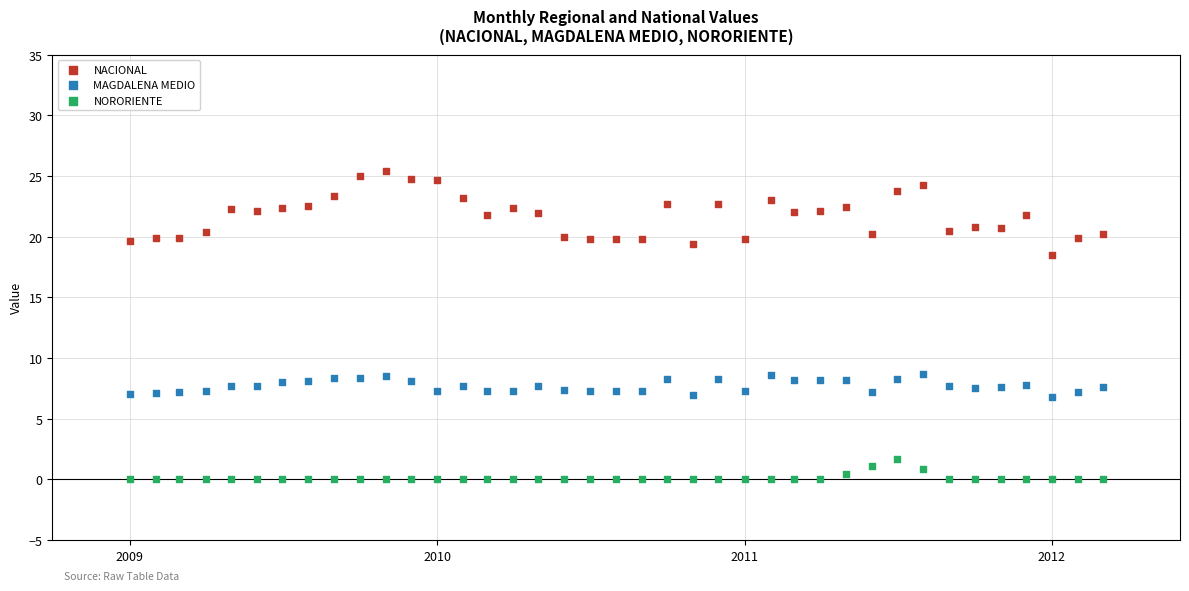

What are all the series names shown in the legend?

NACIONAL, MAGDALENA MEDIO, NORORIENTE